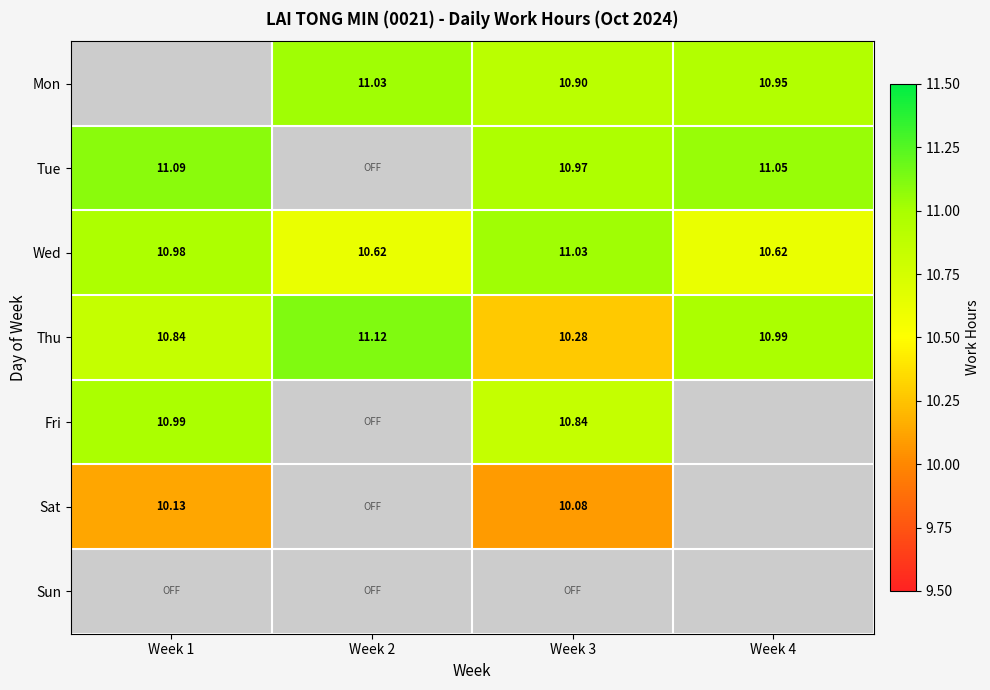

Is the value of Wed at Week 4 greater than the value of Thu at Week 1?

No